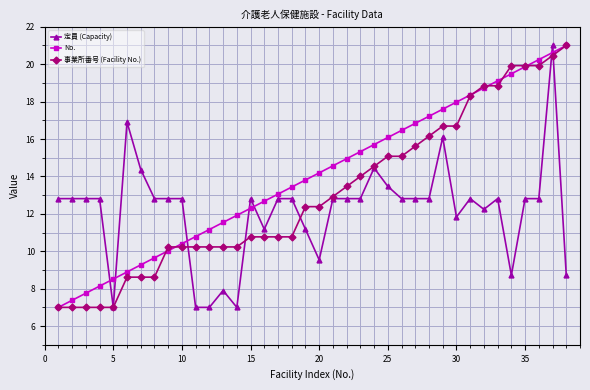

Reading left to right, extract all data points from this chart.

定員 (Capacity): 12.8	12.8	12.8	12.8	7.0	16.9	14.4	12.8	12.8	12.8	7.0	7.0	7.9	7.0	12.8	11.2	12.8	12.8	11.2	9.5	12.8	12.8	12.8	14.5	13.5	12.8	12.8	12.8	16.1	11.8	12.8	12.2	12.8	8.7	12.8	12.8	21.0	8.7
No.: 7.0	7.4	7.8	8.1	8.5	8.9	9.3	9.6	10.0	10.4	10.8	11.2	11.5	11.9	12.3	12.7	13.1	13.4	13.8	14.2	14.6	14.9	15.3	15.7	16.1	16.5	16.8	17.2	17.6	18.0	18.4	18.7	19.1	19.5	19.9	20.2	20.6	21.0
事業所番号 (Facility No.): 7.0	7.0	7.0	7.0	7.0	8.6	8.6	8.6	10.2	10.2	10.2	10.2	10.2	10.2	10.8	10.8	10.8	10.8	12.4	12.4	12.9	13.5	14.0	14.5	15.1	15.1	15.6	16.2	16.7	16.7	18.3	18.8	18.8	19.9	19.9	19.9	20.5	21.0